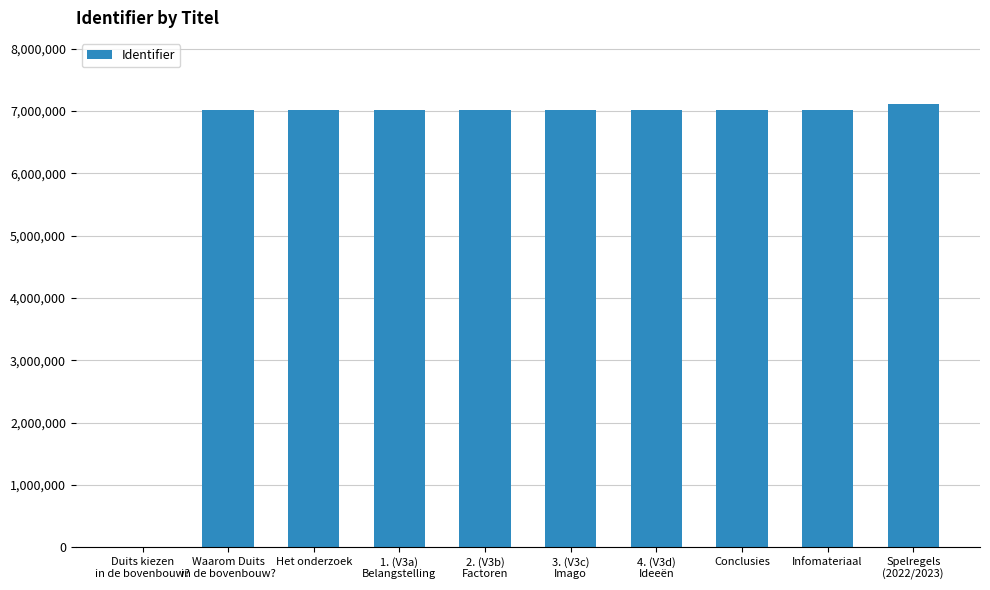

The chart shows a value of 2922206 at Het onderzoek. True or false?

False